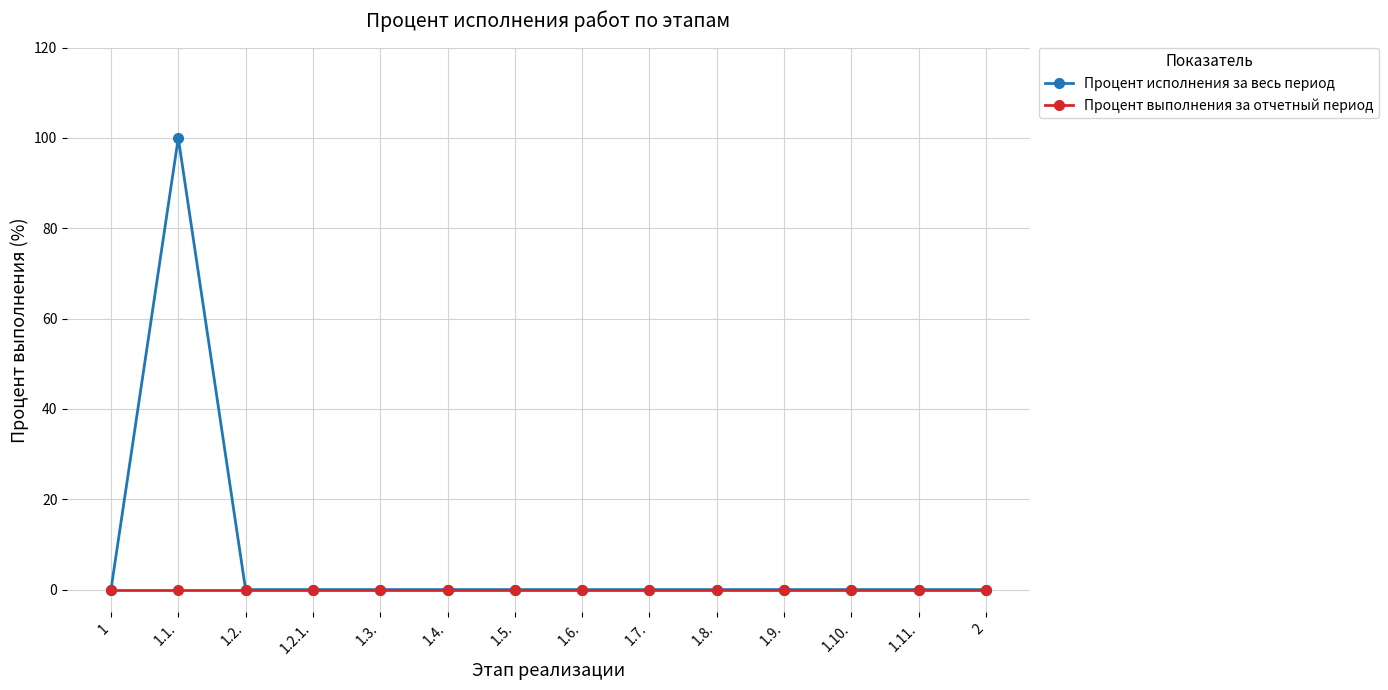

Rank the series by their maximum value, from highest to lowest.

Процент исполнения за весь период, Процент выполнения за отчетный период